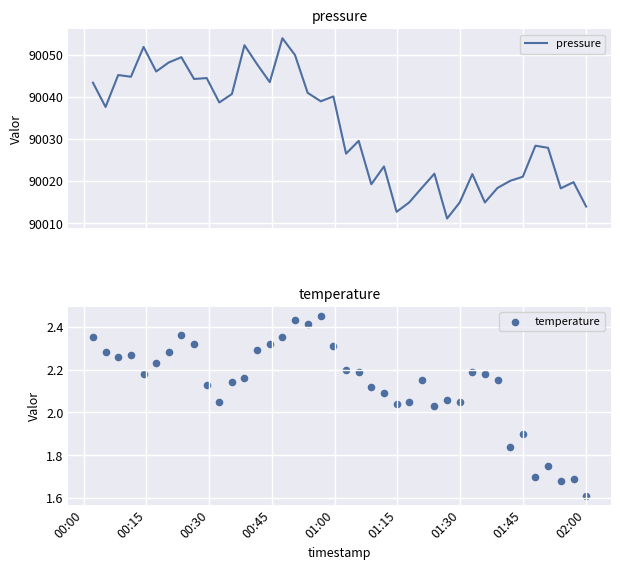

Which series has the largest total across all categories?

pressure